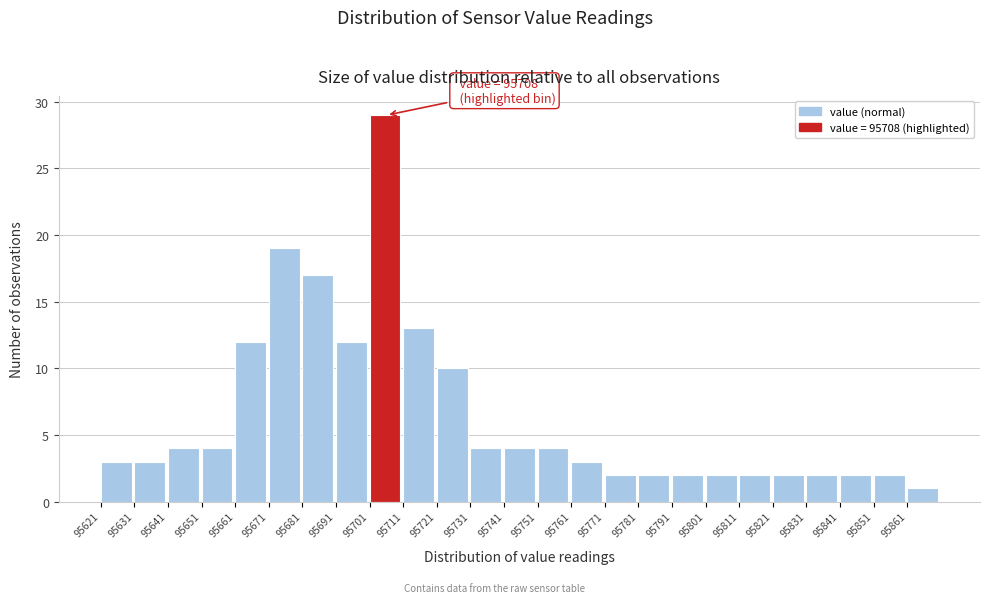

Which range on the x-axis has the tallest bar?

95701 to 95711